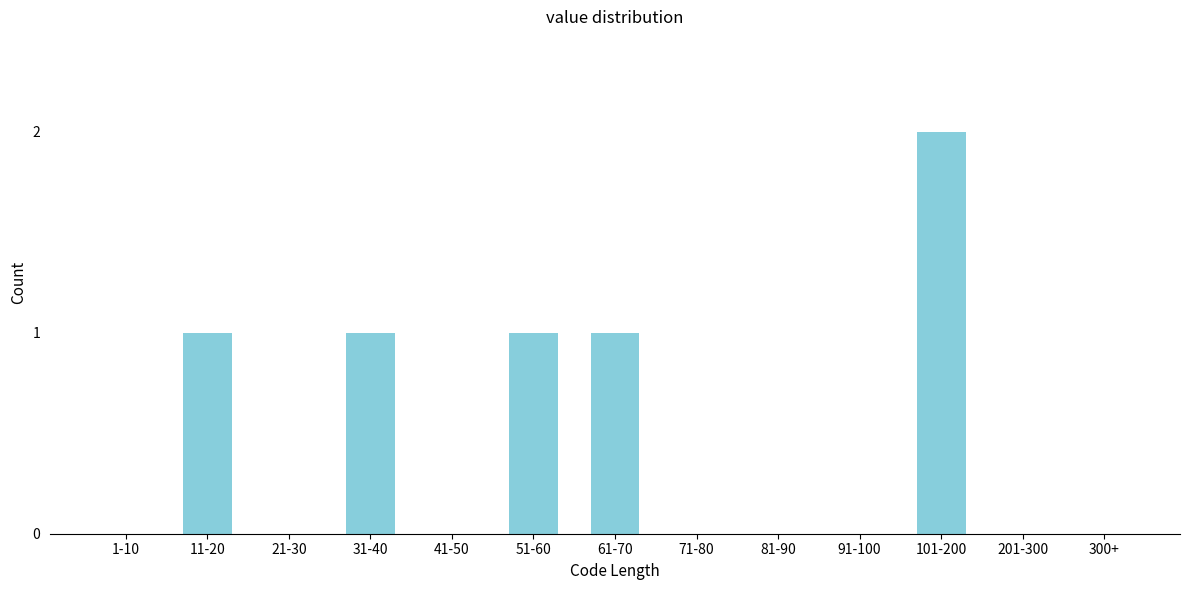

Reading left to right, list all the values displayed in this chart.

1-10=0	11-20=1	21-30=0	31-40=1	41-50=0	51-60=1	61-70=1	71-80=0	81-90=0	91-100=0	101-200=2	201-300=0	300+=0